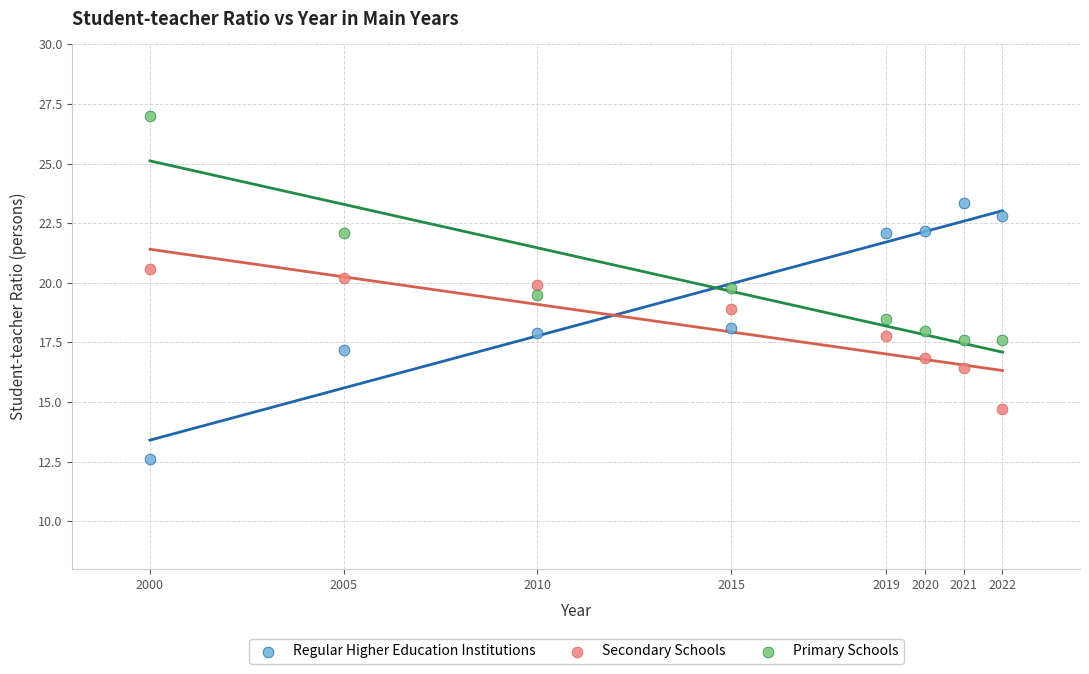

Across all data points, what is the range of X values (max minus min)?

22.0